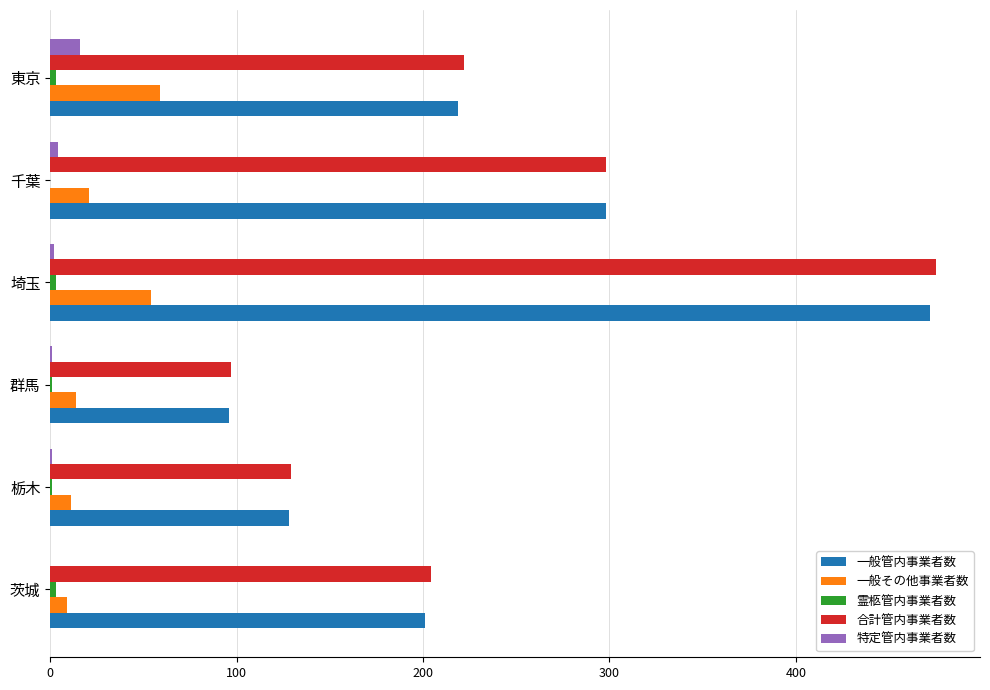

What is the greatest value displayed?

475